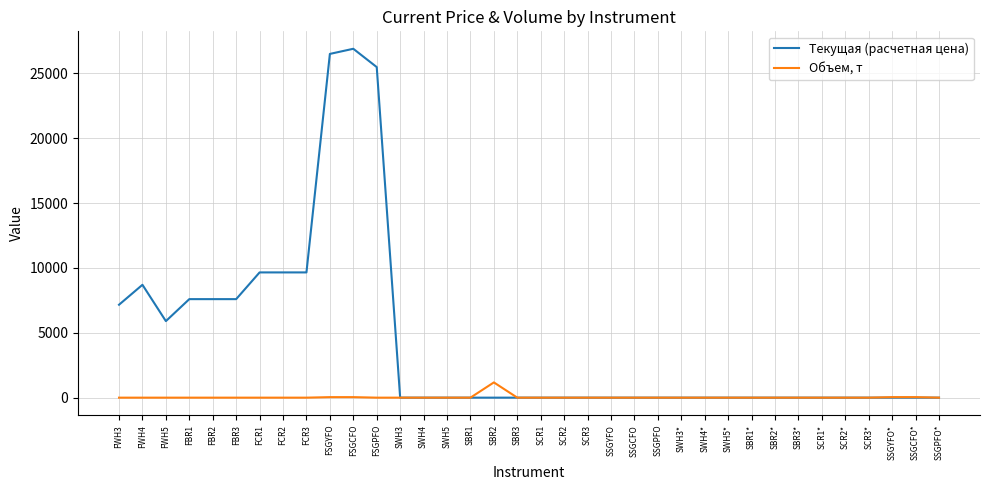

The value of Текущая (расчетная цена) at FBR2 is 13479.5. True or false?

False